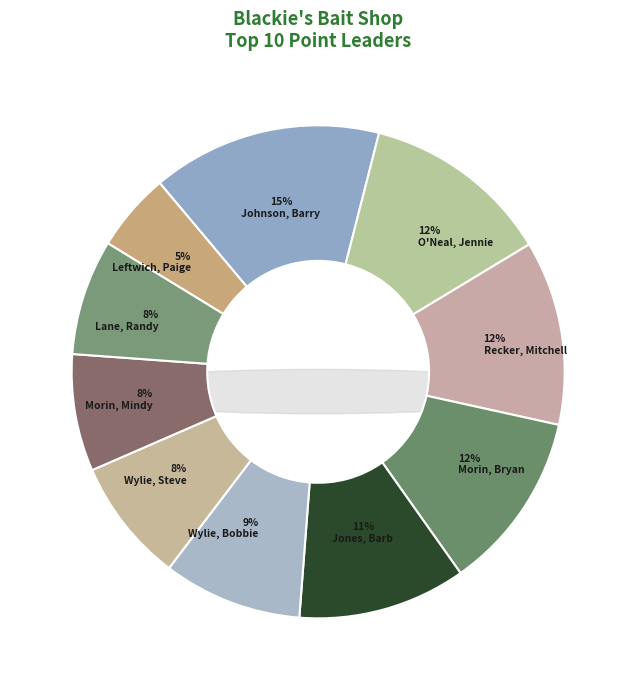

To the nearest percent, what is the difference between the largest and smallest slice percentages?

10%